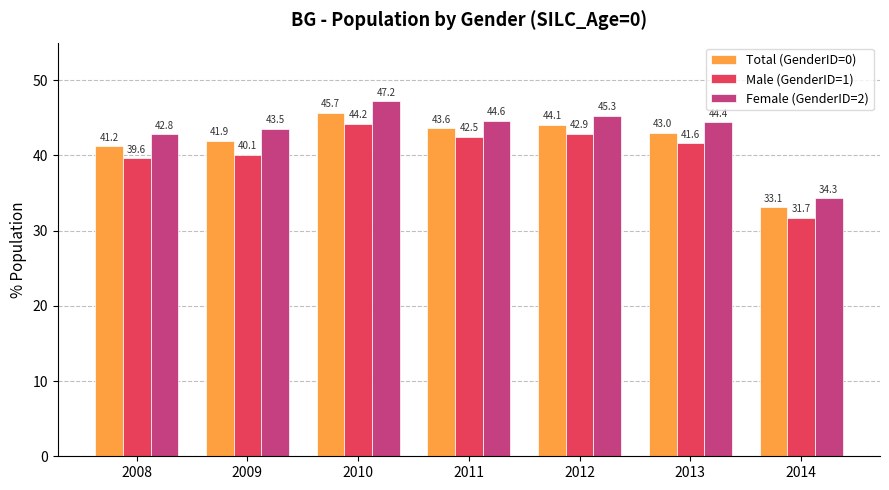

True or false: Male (GenderID=1) has a value of 41.6 at 2013.

True